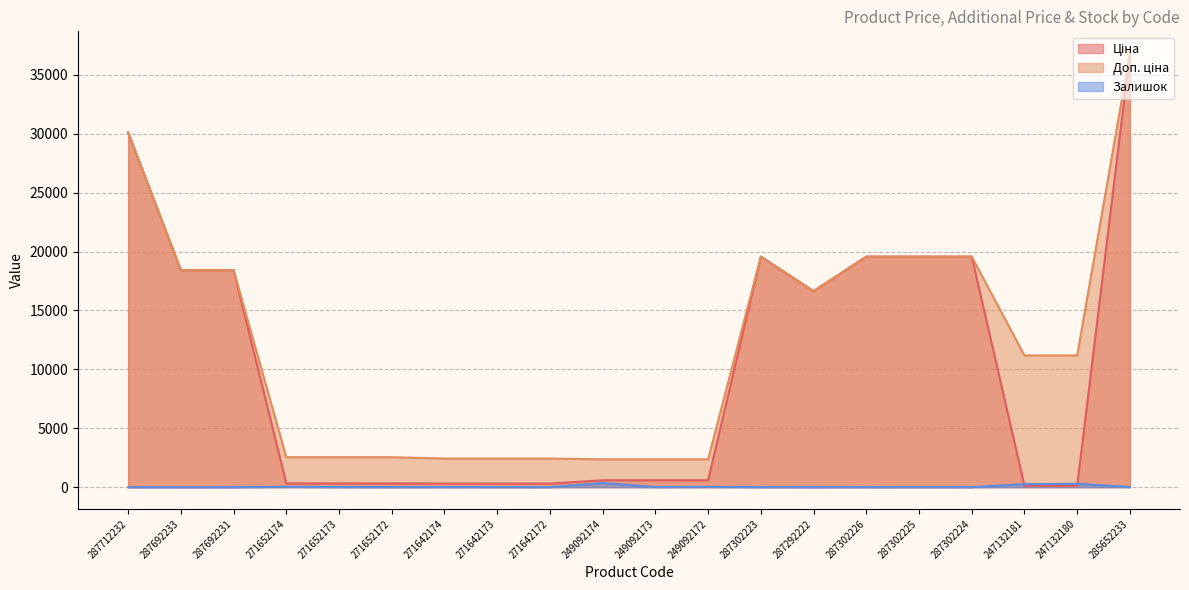

Which has a higher value, 249092174 or 271642172?

249092174